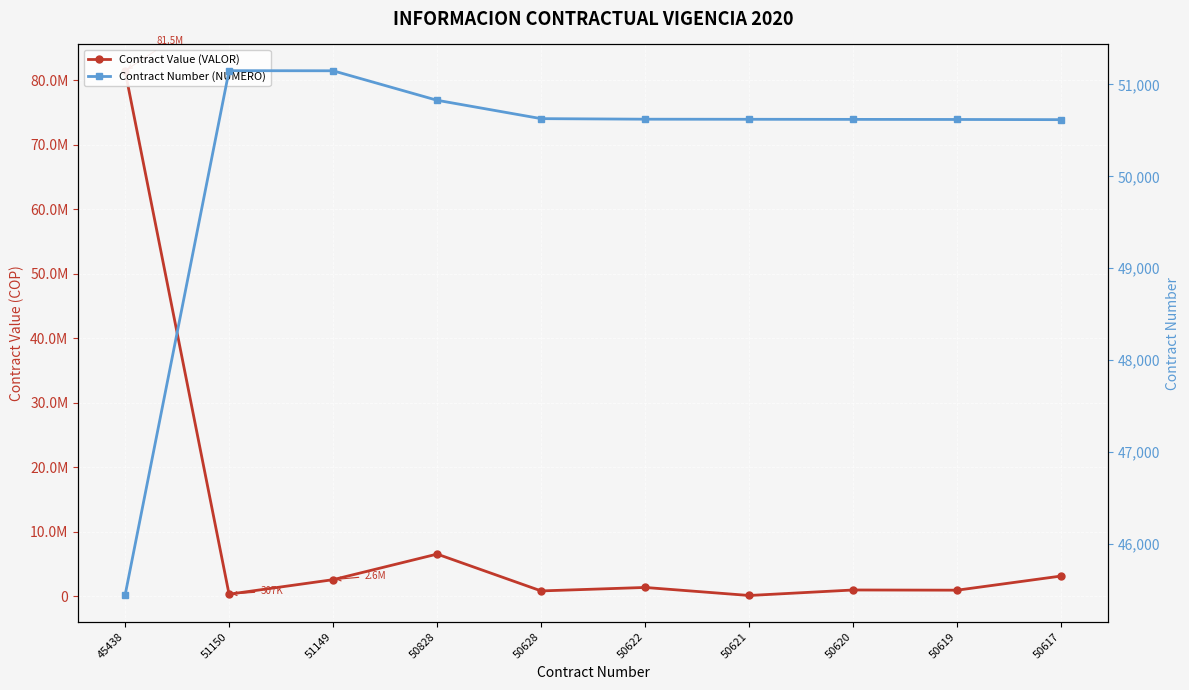

What is the sum of the Contract Value (VALOR) values at 50622 and 50621?

1457589.0